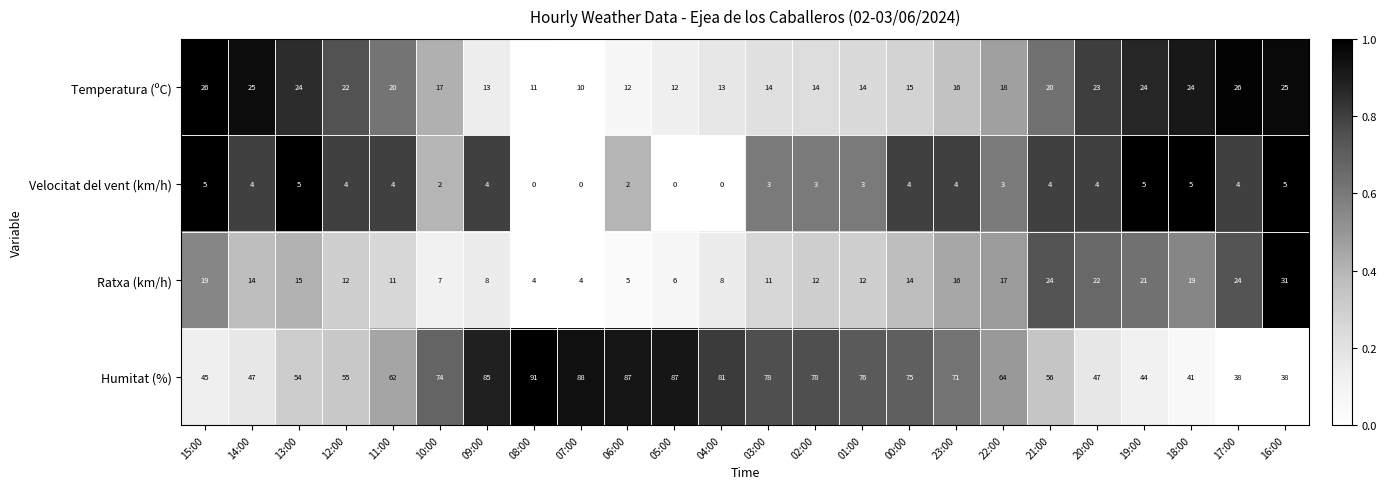

True or false: Ratxa (km/h) has a value of 12 at 17:00.

False